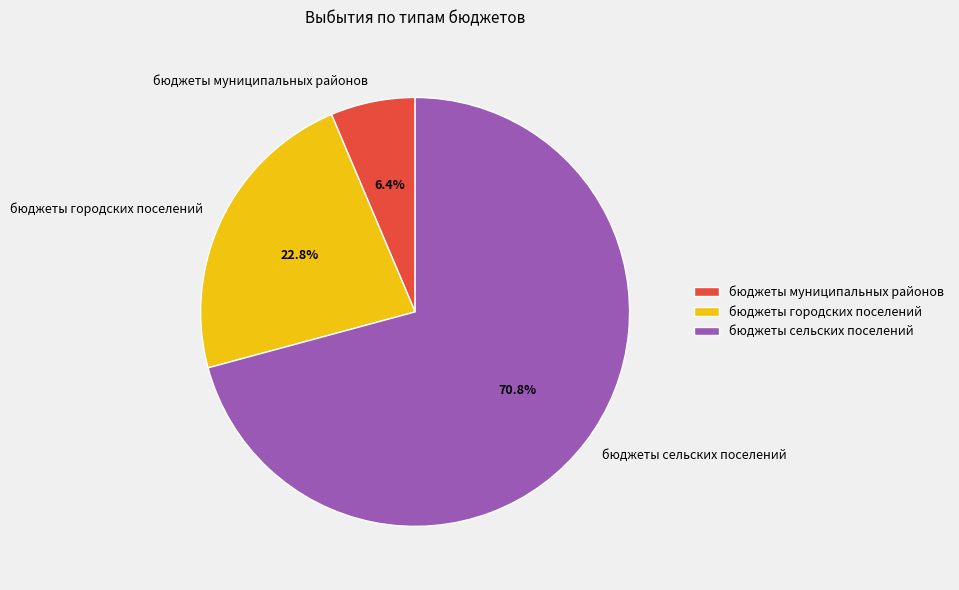

To the nearest percent, what is the average slice percentage?

33%